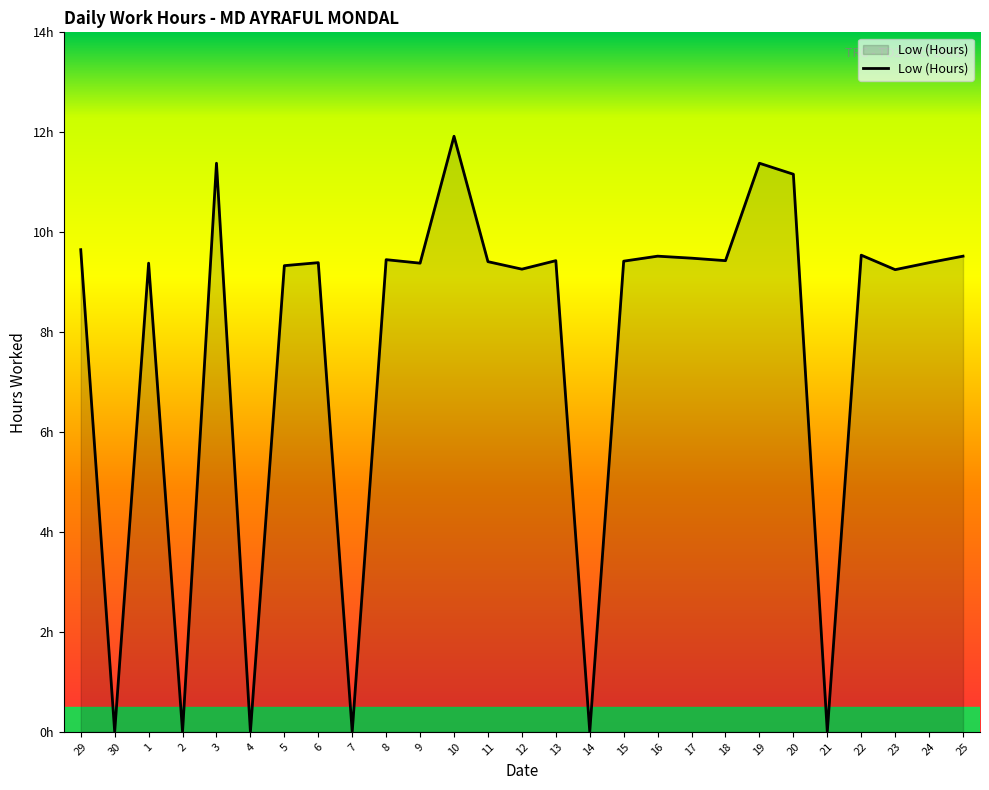

List the labels in order of value, largest first.

10, 3, 19, 20, 29, 22, 16, 25, 17, 8, 13, 18, 15, 11, 6, 24, 1, 9, 5, 12, 23, 30, 2, 4, 7, 14, 21